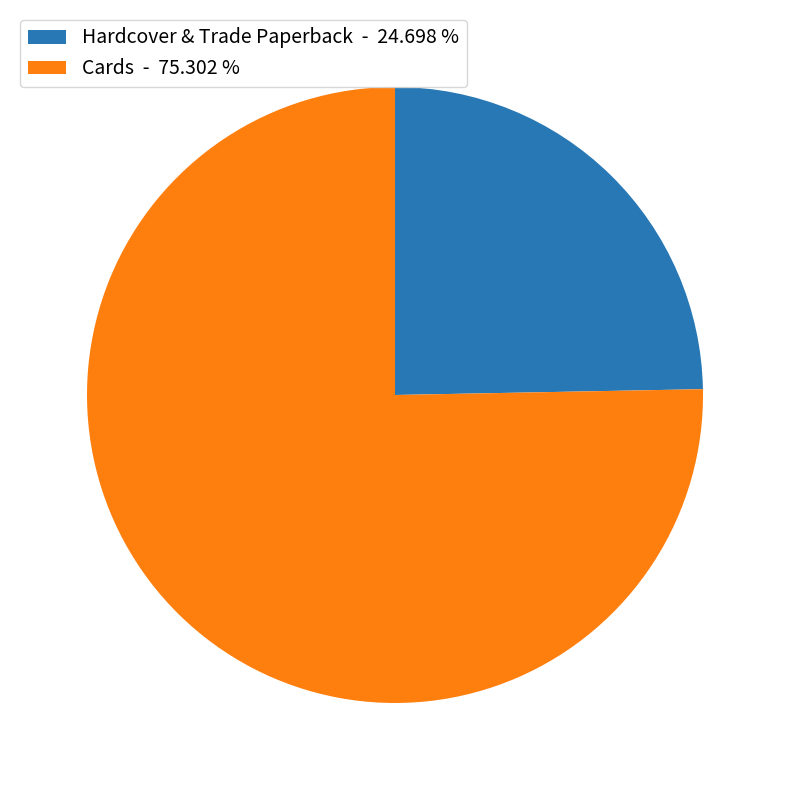

Combined, do Cards - 75.302 % and Hardcover & Trade Paperback - 24.698 % account for over 50%?

Yes